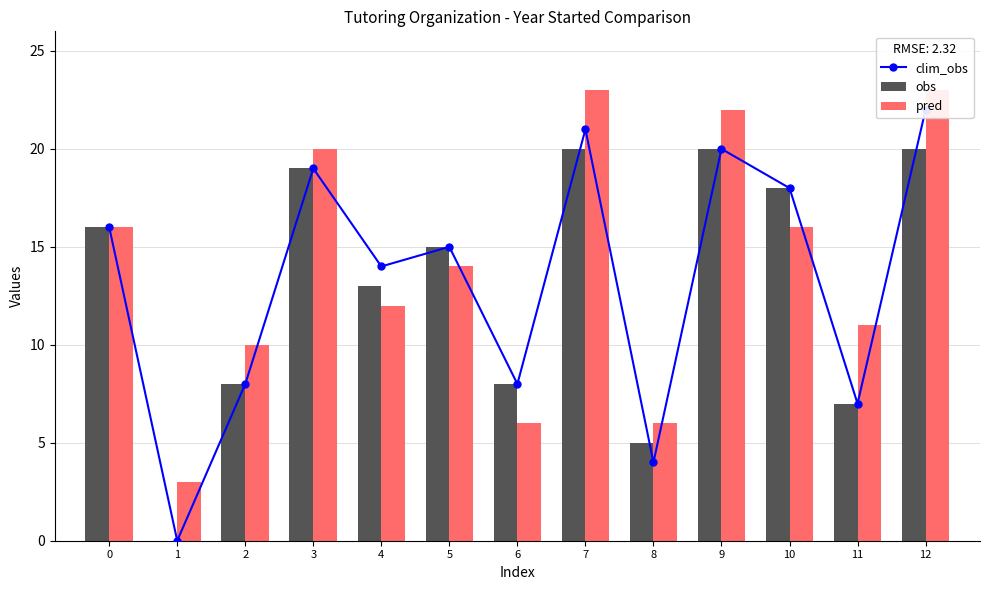

List the labels in order of obs value, largest first.

7, 9, 12, 3, 10, 0, 5, 4, 2, 6, 11, 8, 1